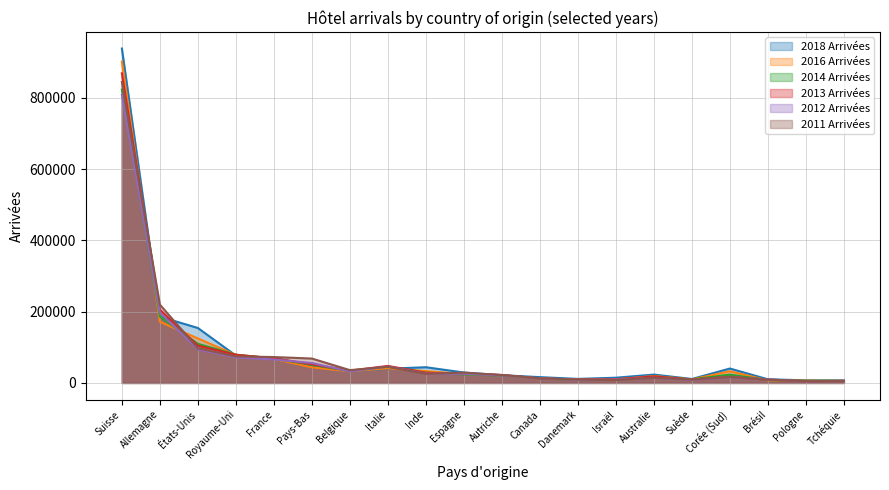

Reading right to left, transcribe all the data shown in this chart.

2018 Arrivées: Tchéquie=6993	Pologne=7303	Brésil=10116	Corée (Sud)=40377	Suède=11007	Australie=23364	Israël=14598	Danemark=11233	Canada=16197	Autriche=21576	Espagne=29143	Inde=44010	Italie=39817	Belgique=33153	Pays-Bas=48467	France=69949	Royaume-Uni=76694	États-Unis=154081	Allemagne=185852	Suisse=937992
2016 Arrivées: Tchéquie=5601	Pologne=6600	Brésil=7227	Corée (Sud)=32681	Suède=9902	Australie=19344	Israël=10165	Danemark=9373	Canada=12303	Autriche=21261	Espagne=25229	Inde=33039	Italie=41141	Belgique=32529	Pays-Bas=43819	France=67352	Royaume-Uni=78383	États-Unis=124780	Allemagne=171440	Suisse=901188
2014 Arrivées: Tchéquie=5572	Pologne=5908	Brésil=8207	Corée (Sud)=23211	Suède=10058	Australie=17537	Israël=8403	Danemark=8092	Canada=12666	Autriche=20704	Espagne=23990	Inde=28744	Italie=46094	Belgique=33022	Pays-Bas=50576	France=68117	Royaume-Uni=79430	États-Unis=109632	Allemagne=185984	Suisse=822991
2013 Arrivées: Tchéquie=5752	Pologne=4963	Brésil=9143	Corée (Sud)=17071	Suède=9552	Australie=18259	Israël=10183	Danemark=9612	Canada=12526	Autriche=22301	Espagne=26163	Inde=28498	Italie=47667	Belgique=34433	Pays-Bas=52257	France=69193	Royaume-Uni=78903	États-Unis=104451	Allemagne=205255	Suisse=868448
2012 Arrivées: Tchéquie=5384	Pologne=4942	Brésil=9591	Corée (Sud)=16461	Suède=8579	Australie=14514	Israël=9371	Danemark=8650	Canada=12917	Autriche=20915	Espagne=25793	Inde=25803	Italie=45798	Belgique=32177	Pays-Bas=55857	France=65758	Royaume-Uni=71598	États-Unis=93852	Allemagne=196921	Suisse=808058
2011 Arrivées: Tchéquie=5384	Pologne=4998	Brésil=9288	Corée (Sud)=16743	Suède=9333	Australie=14595	Israël=8137	Danemark=9483	Canada=12919	Autriche=22094	Espagne=28936	Inde=25371	Italie=45119	Belgique=35875	Pays-Bas=68379	France=72559	Royaume-Uni=74287	États-Unis=97037	Allemagne=219565	Suisse=844268